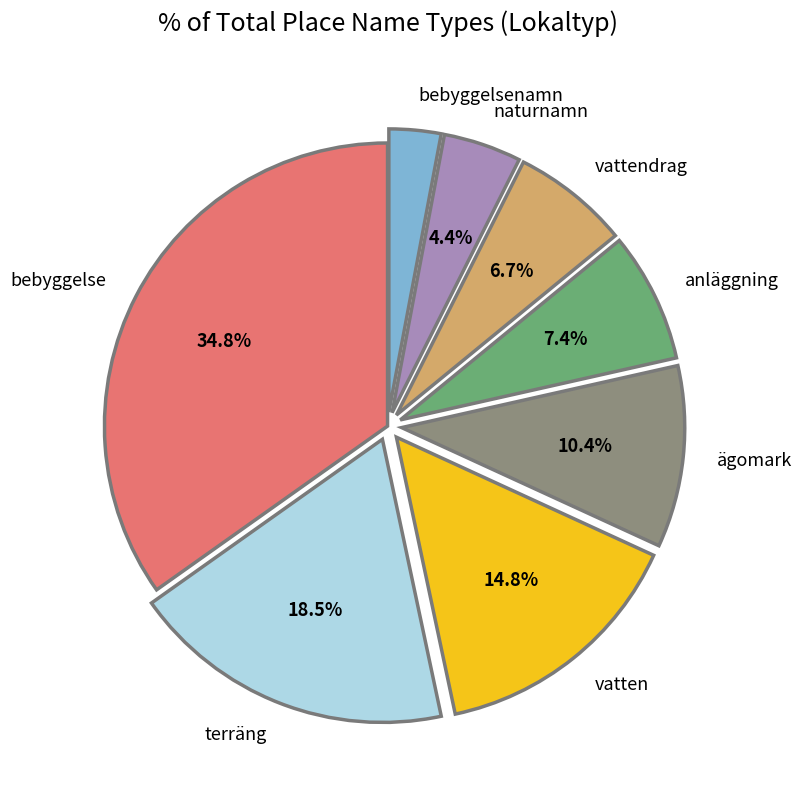

Does naturnamn account for over 50% of the chart?

No